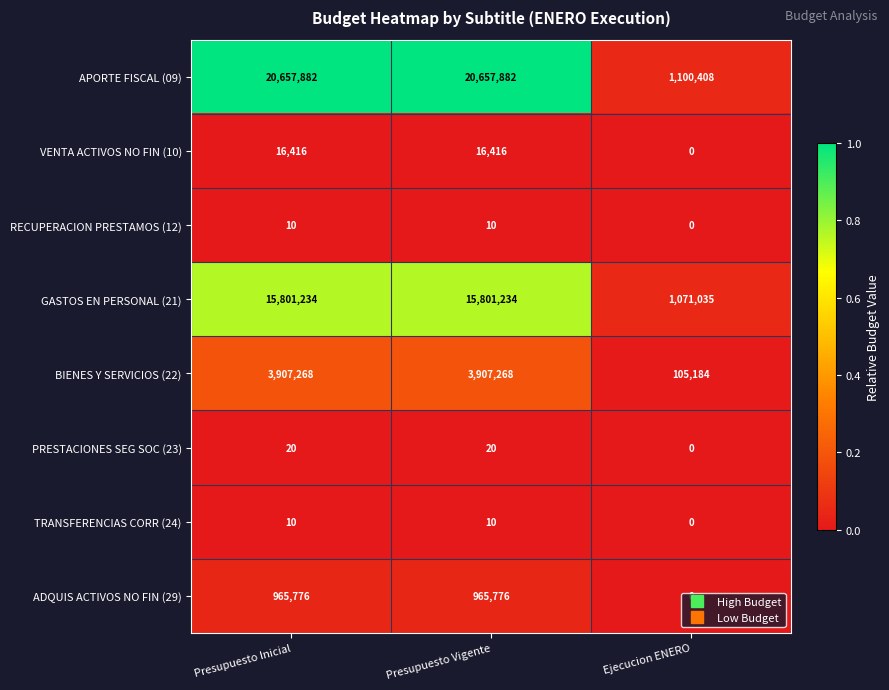

True or false: VENTA ACTIVOS NO FIN (10) has a value of 8717 at Presupuesto Inicial.

False